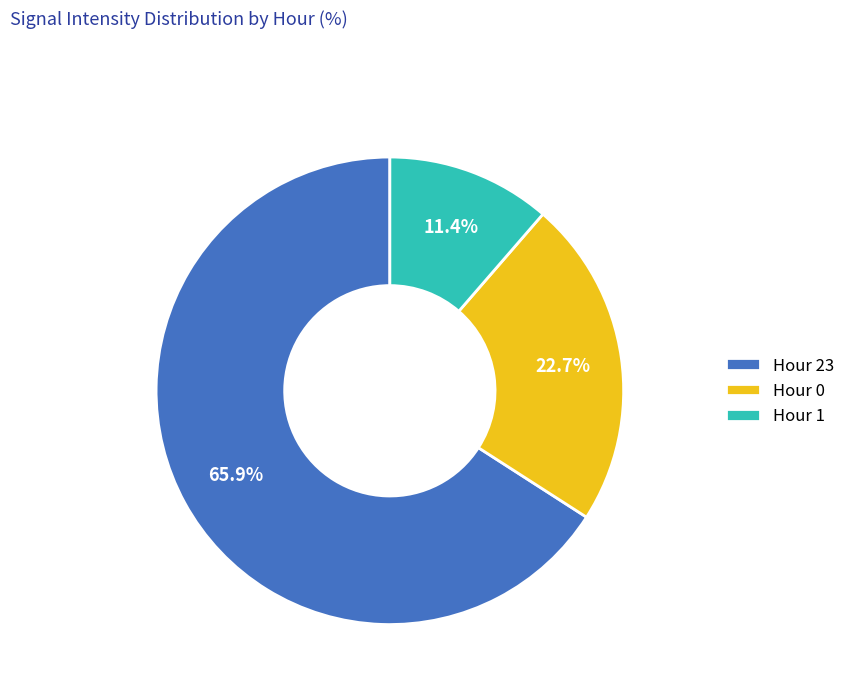

Which category has the biggest portion of the pie?

Hour 23